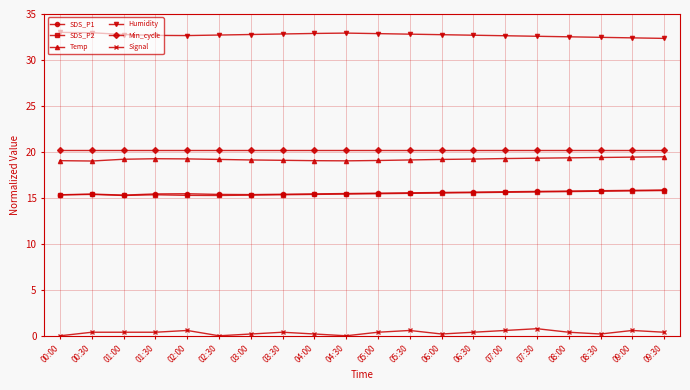

True or false: SDS_P1 and Min_cycle intersect in this chart.

False